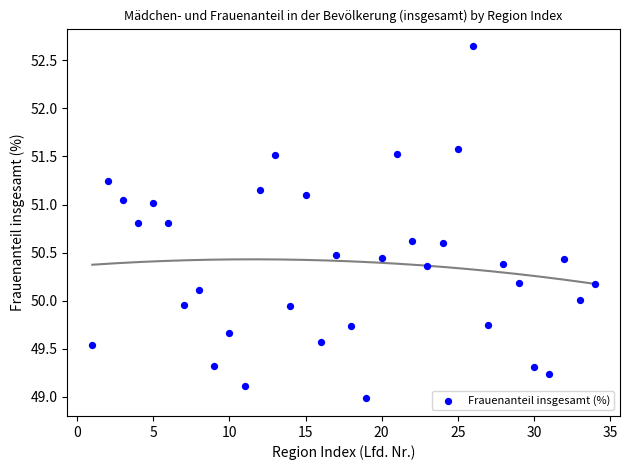

What is the range of Y values (max minus min)?

3.7